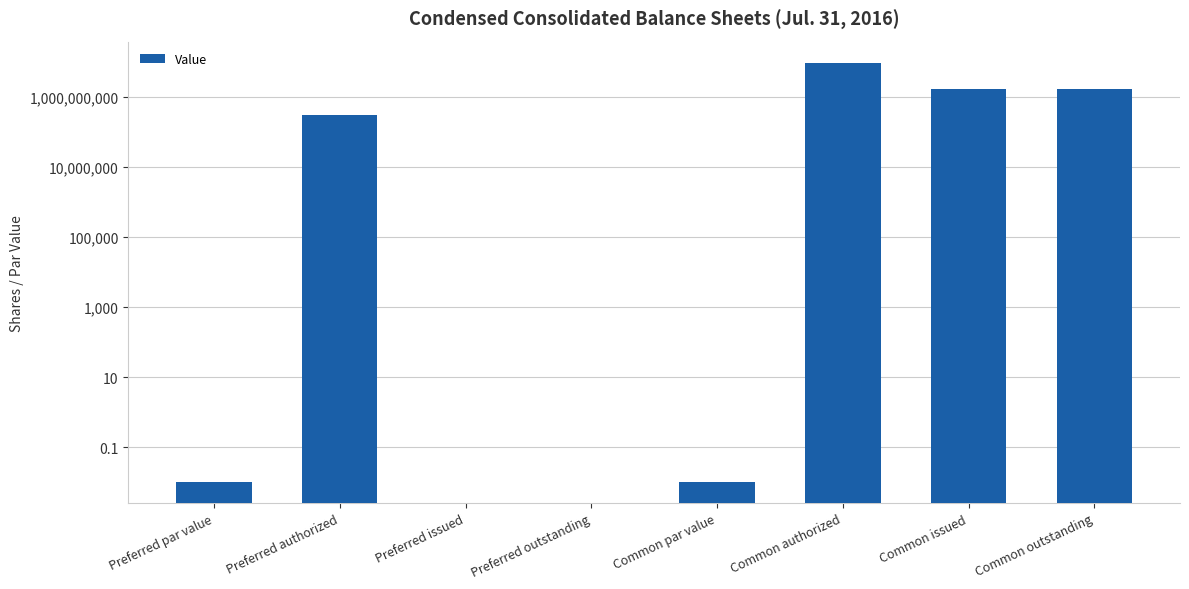

The chart shows a value of 0.0 at Preferred par value. True or false?

False